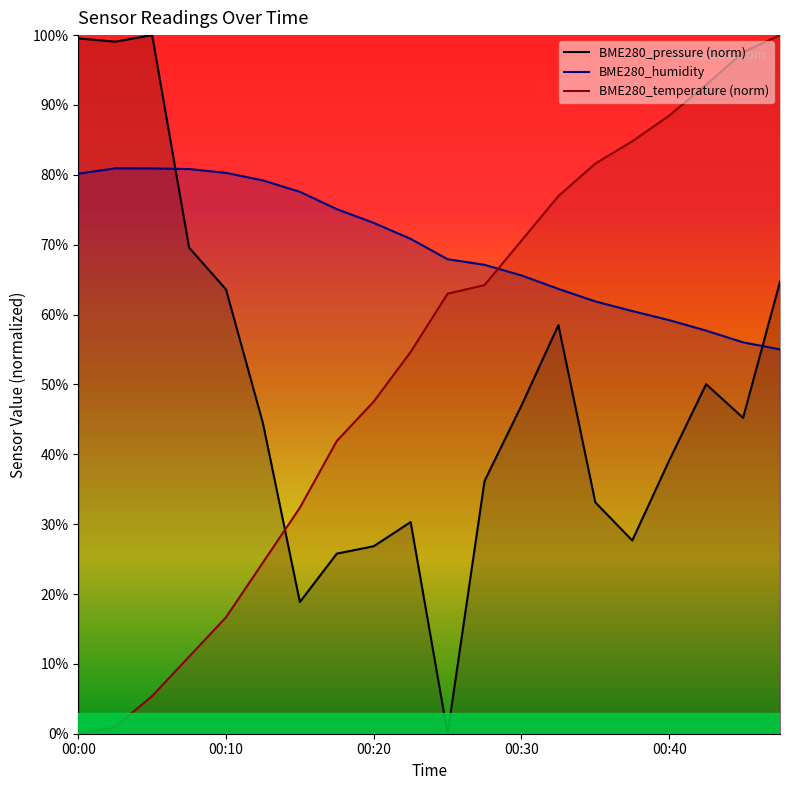

At which category is the sum across all series the highest?

00:47